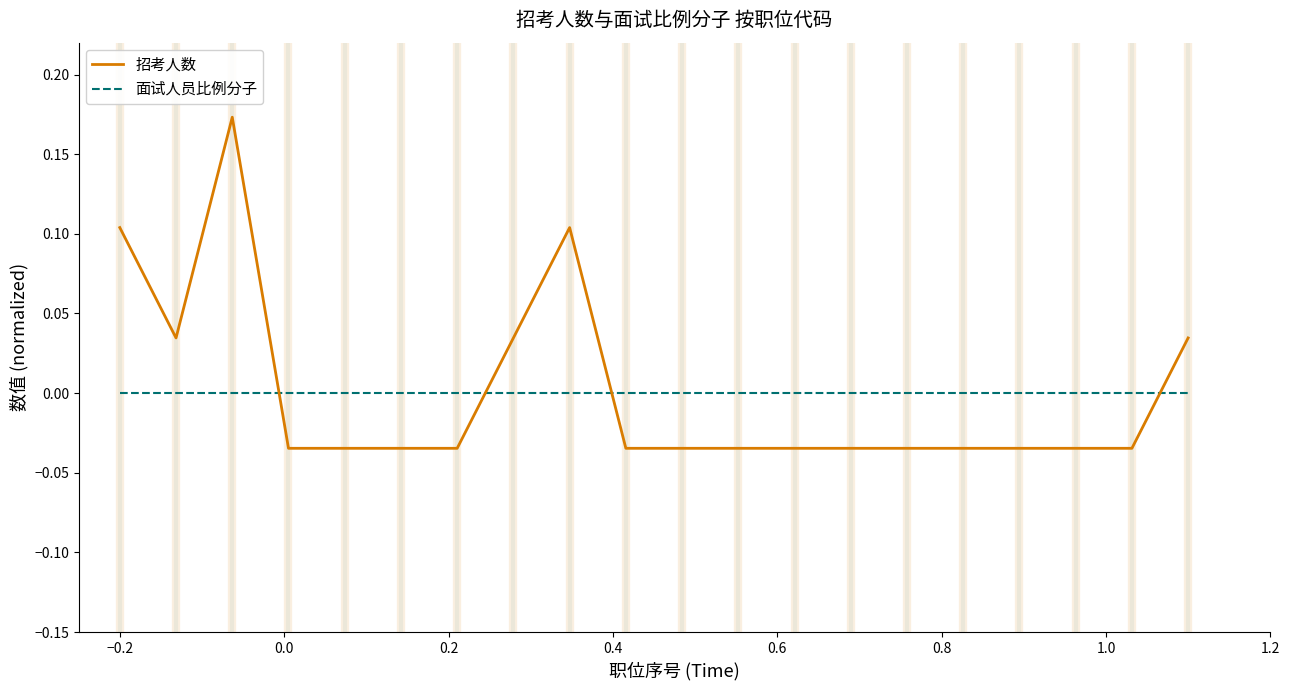

After their last crossing, which series has the higher values: 面试人员比例分子 or 招考人数?

招考人数